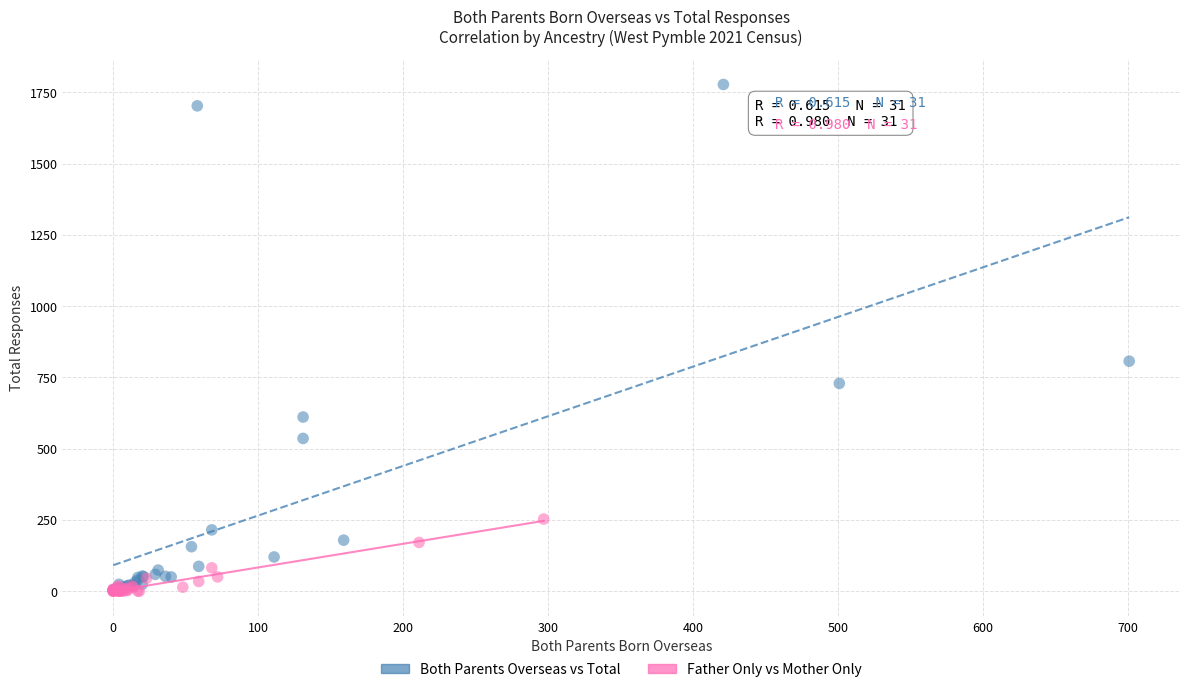

Which series has the widest spread of Y values?

Both Parents Overseas vs Total